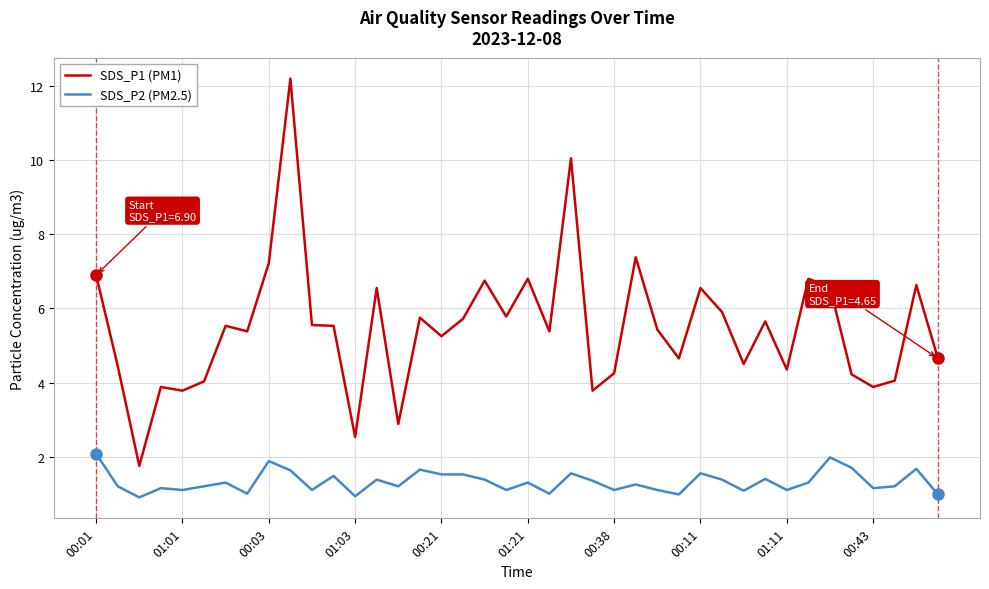

What is the maximum value shown in the chart?

12.2